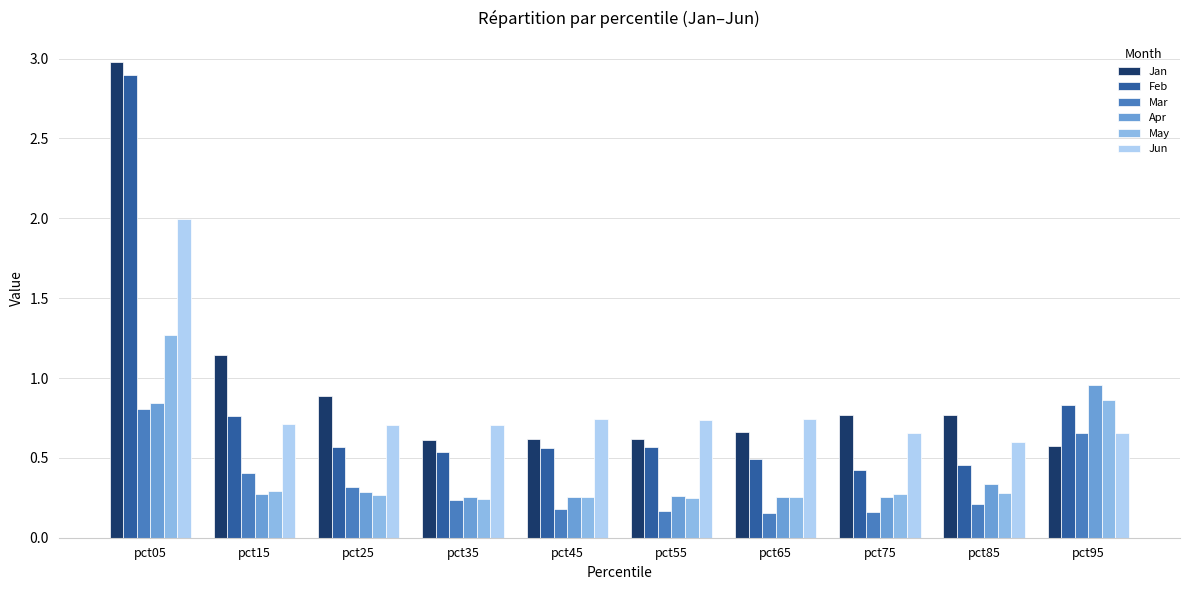

How many bars are there in total?

60